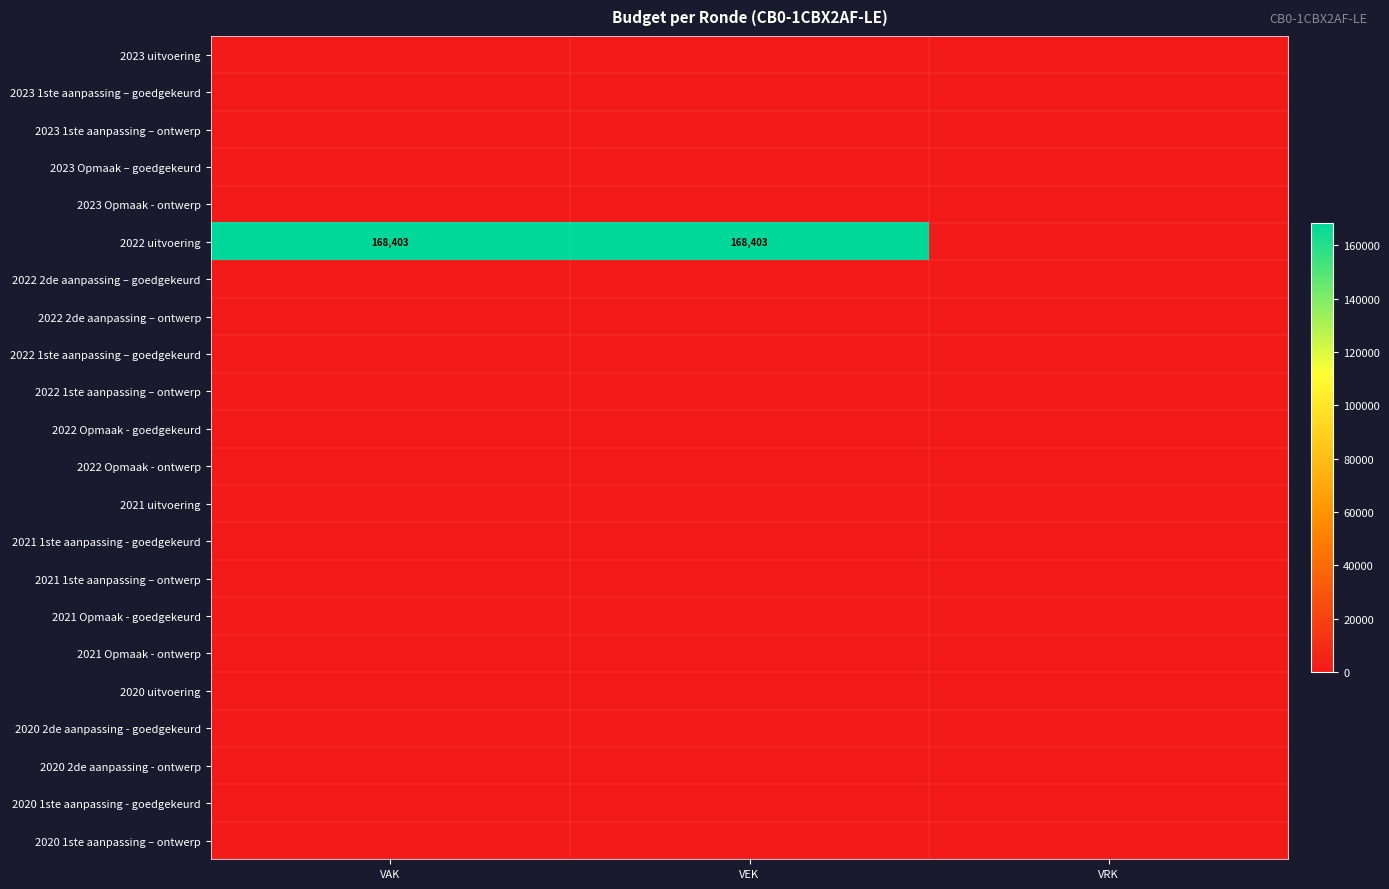

At which label is 2023 uitvoering closest to 0?

VAK